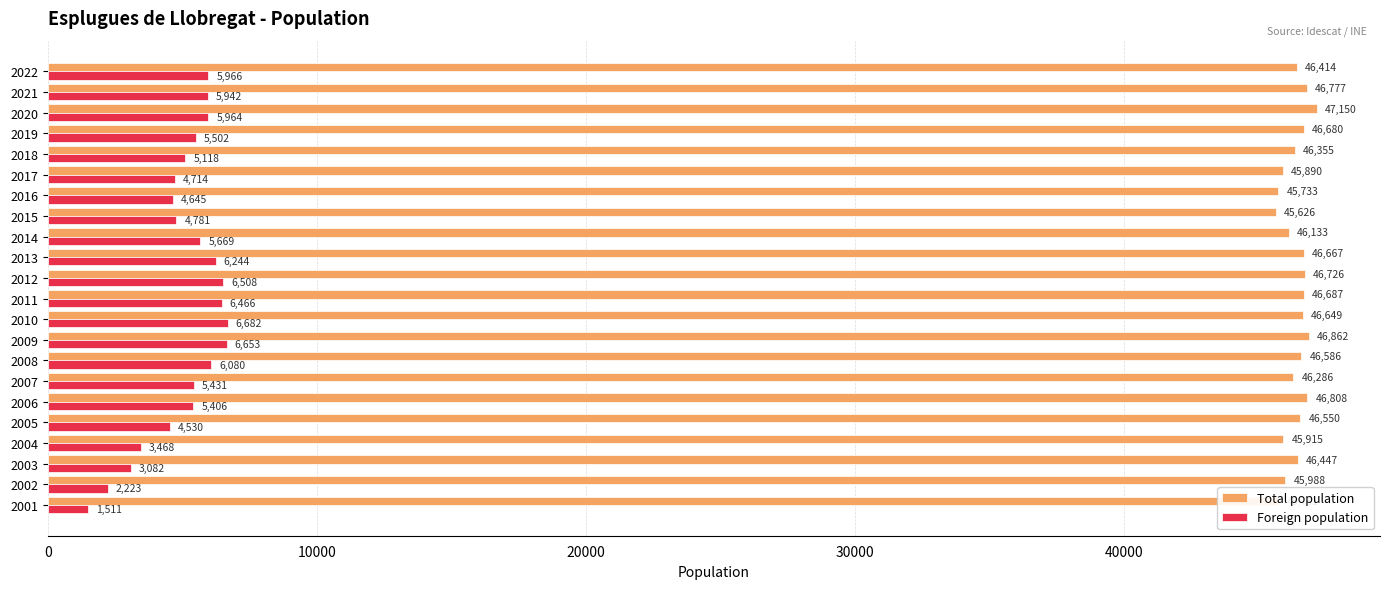

Between 2016 and 2003, which series saw the biggest shift?

Foreign population